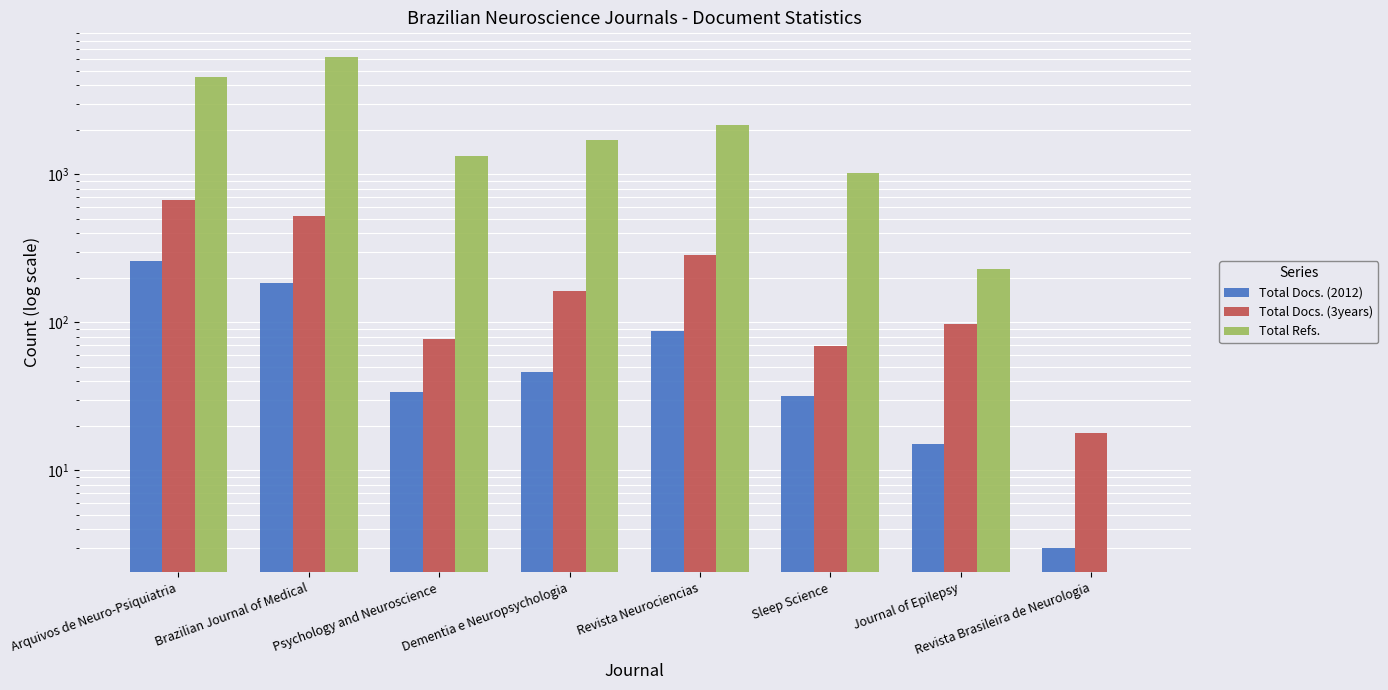

What is the label of the 1st bar from the right?

Revista Brasileira de Neurologia